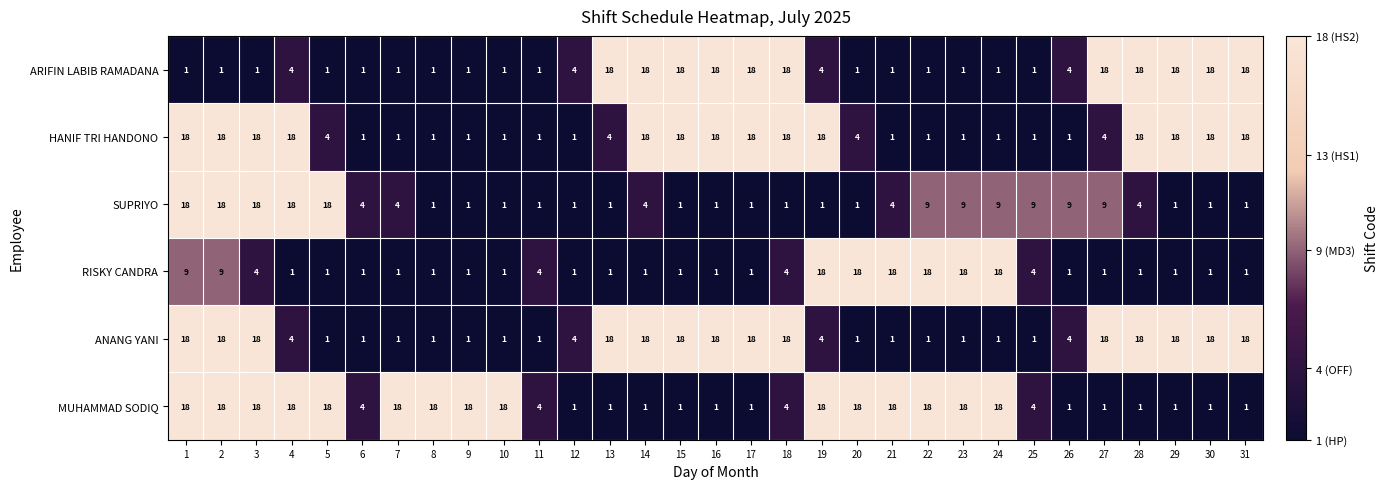

Which series changed the most between 4 and 7?

HANIF TRI HANDONO